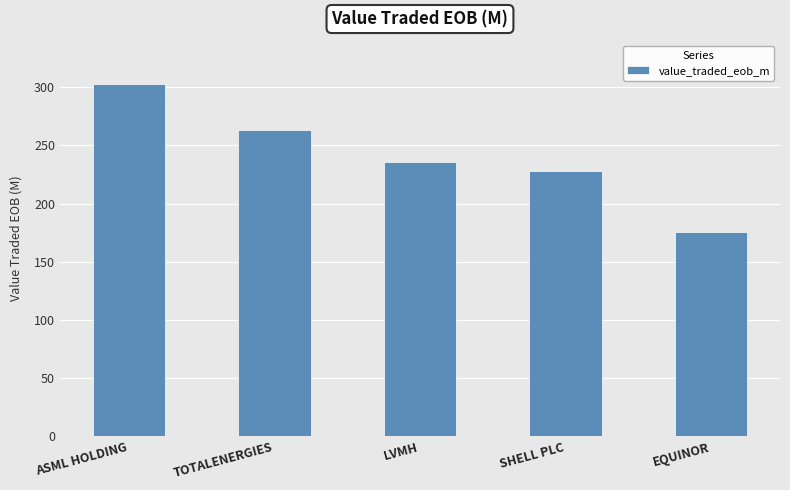

Is it true that the value at TOTALENERGIES is 263.3?

True